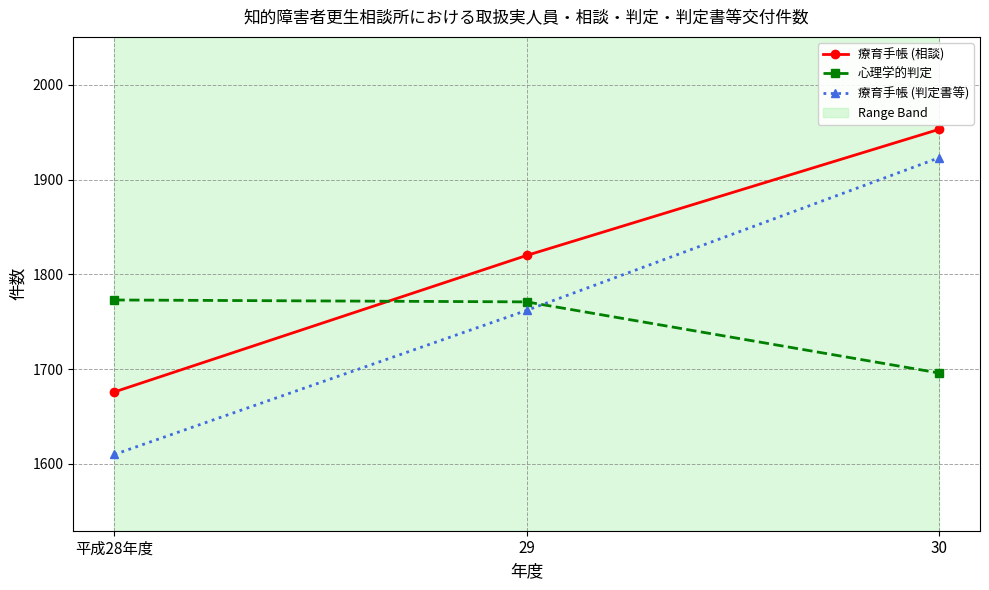

List the series in order of their peak value, highest first.

療育手帳 (相談), 療育手帳 (判定書等), 心理学的判定